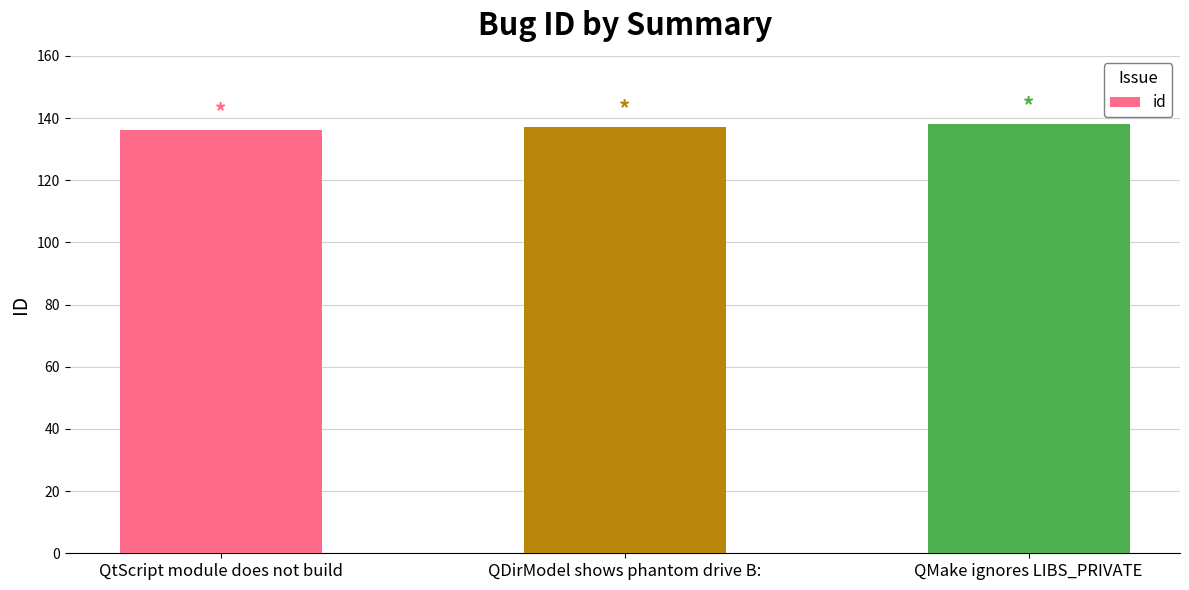

What is the sum of the values at QtScript module does not build and QMake ignores LIBS_PRIVATE?

274